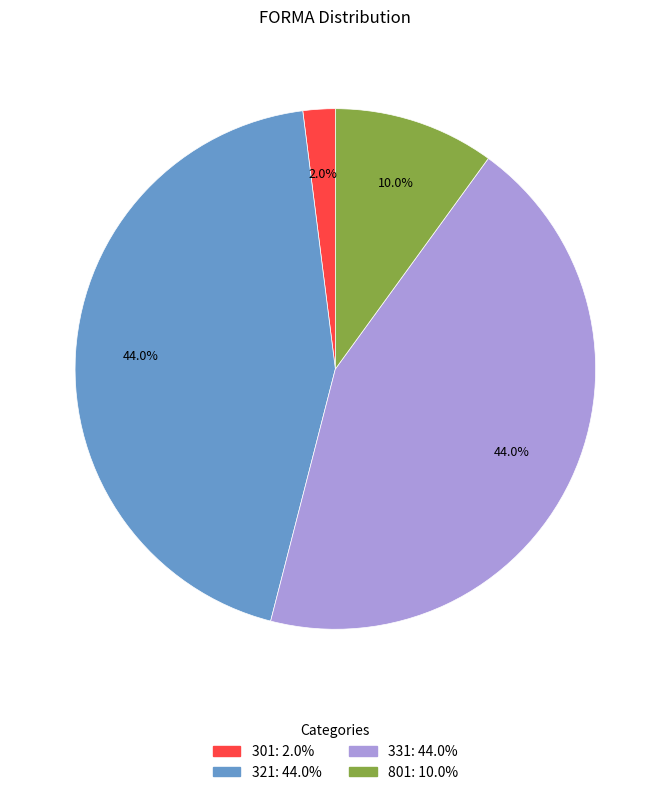

True or false: 321 accounts for 44% of the total.

True